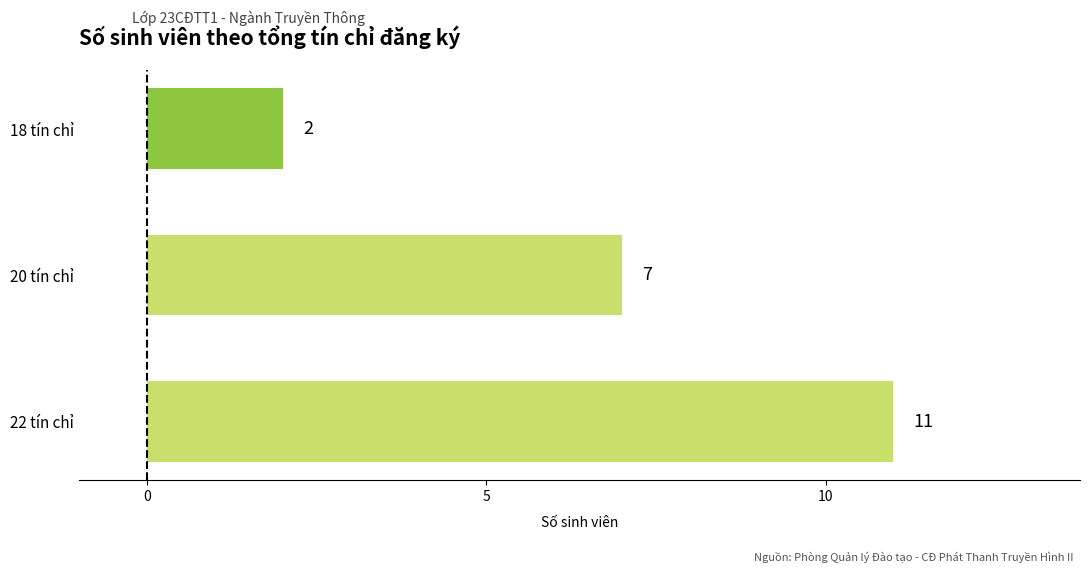

Between 18 tín chỉ and 22 tín chỉ, which is larger?

22 tín chỉ